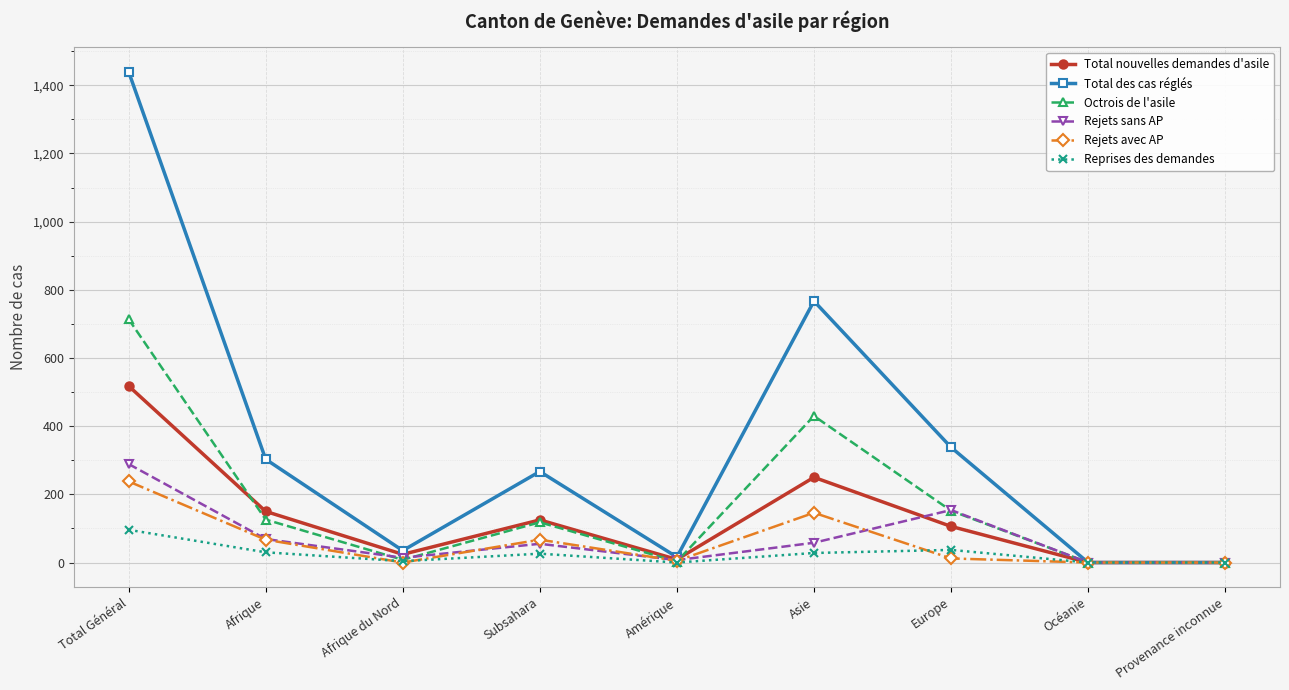

At which category does Reprises des demandes reach its first local valley?

Afrique du Nord